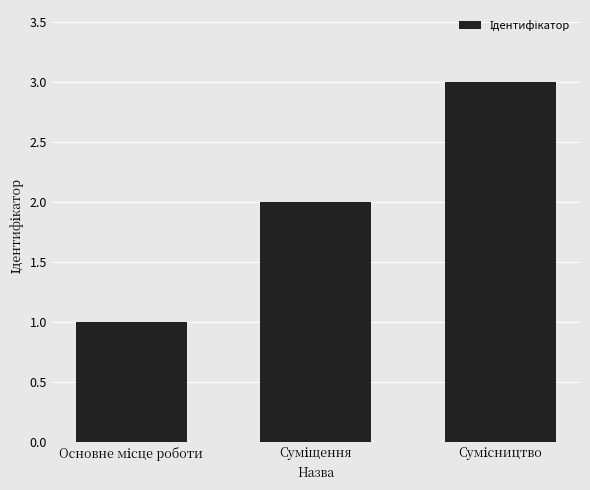

Reading left to right, list all the values displayed in this chart.

1	2	3